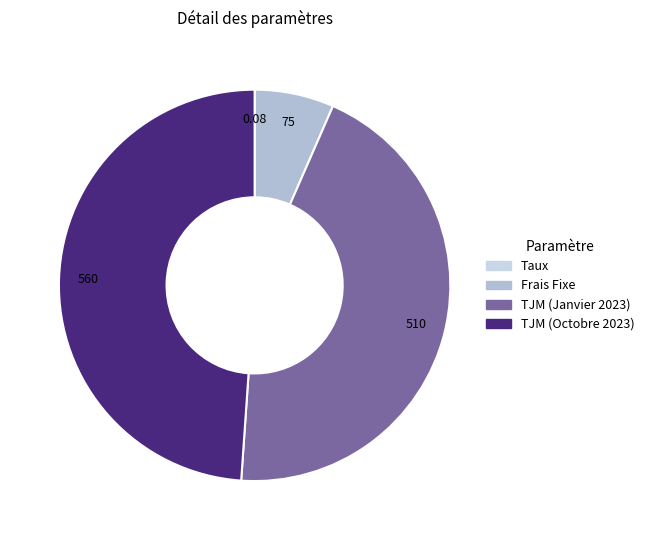

How many segments does this pie chart have?

4